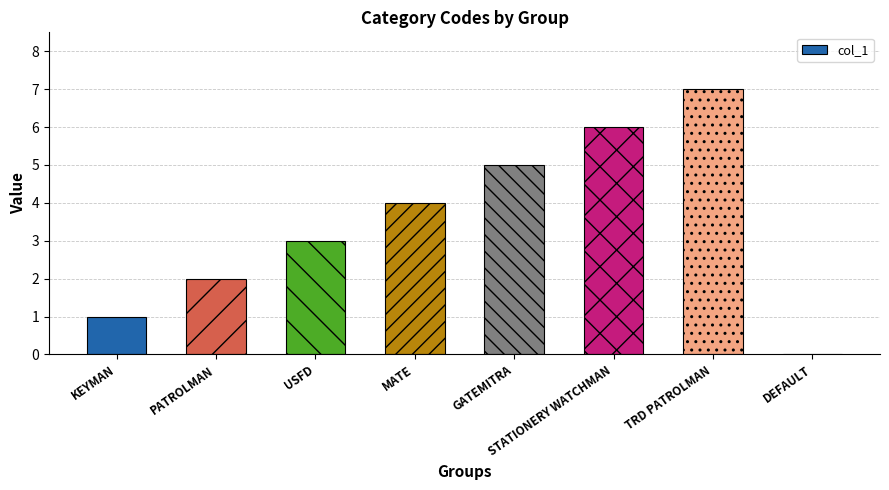

How many categories are shown in the chart?

8